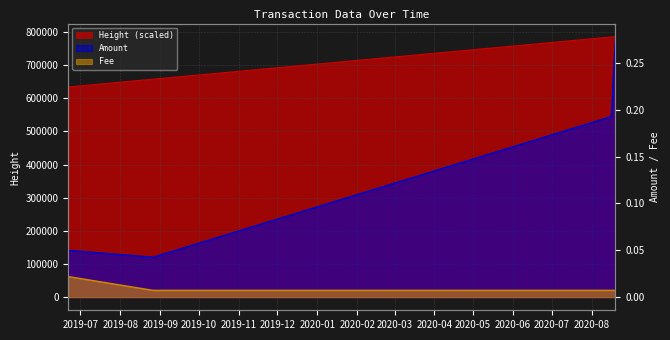

Reading left to right, list all the values displayed in this chart.

Amount: 0.1	0.0	0.2	0.3
Fee: 0.0	0.0	0.0	0.0
Height (scaled): 634270.0	657825.0	785157.0	786309.0